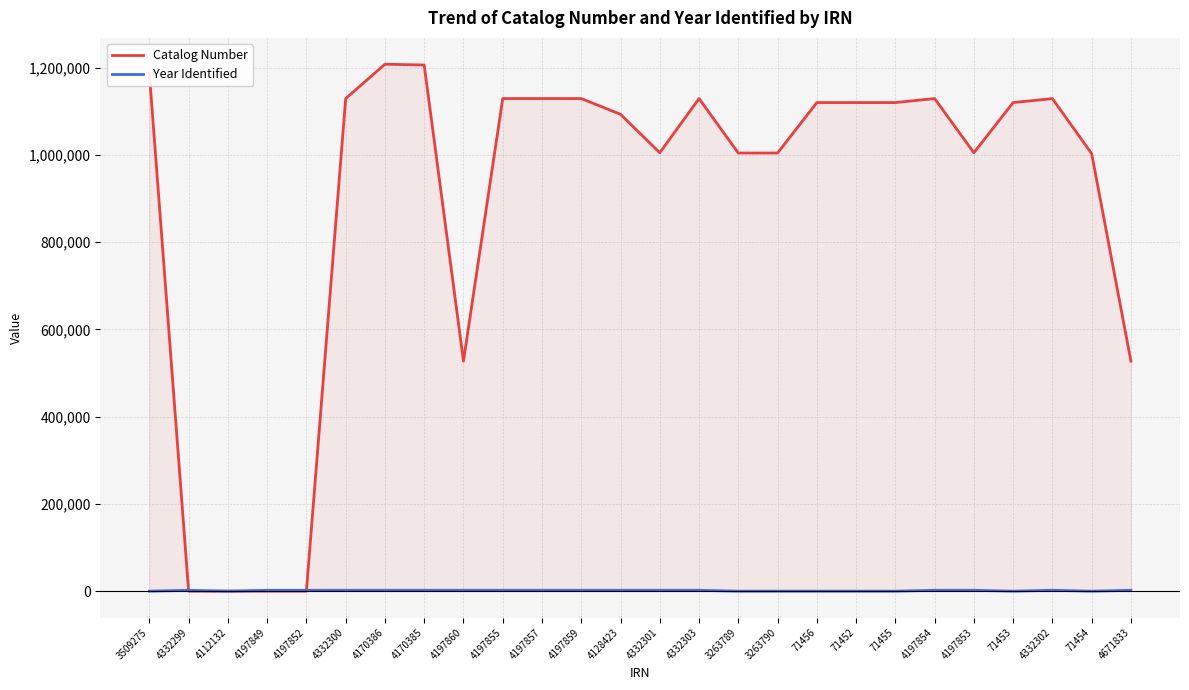

What position from the right is 71453?

4